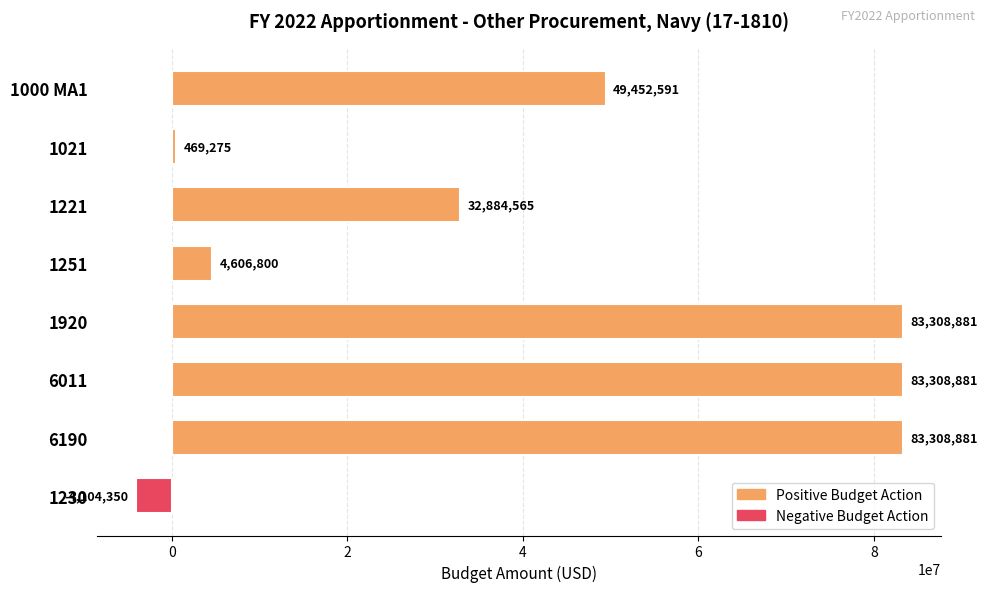

How many values are above zero?

7